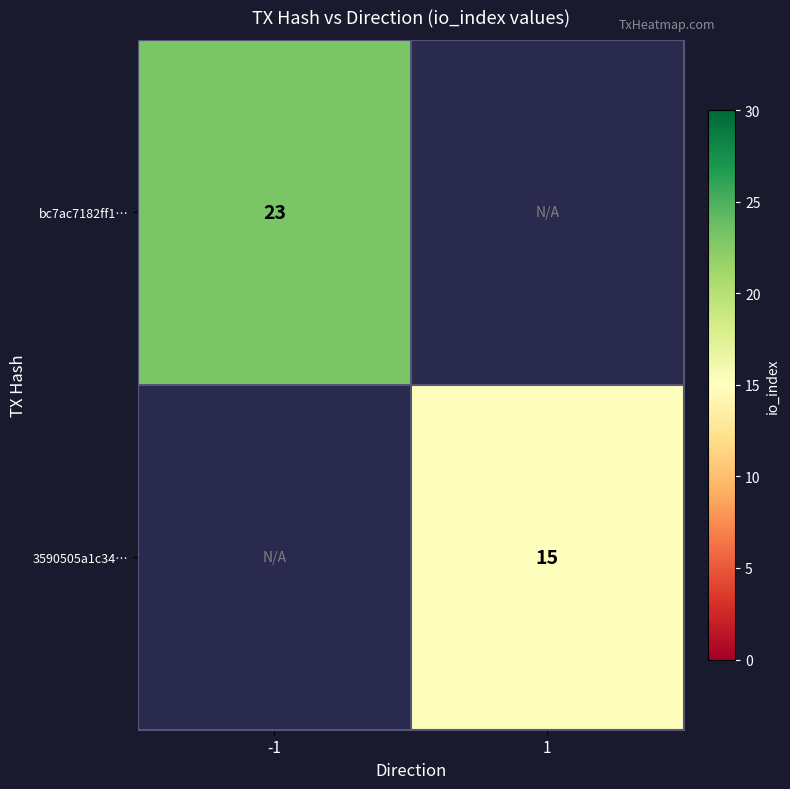

True or false: bc7ac7182ff1… has a value of 23 at -1.

True